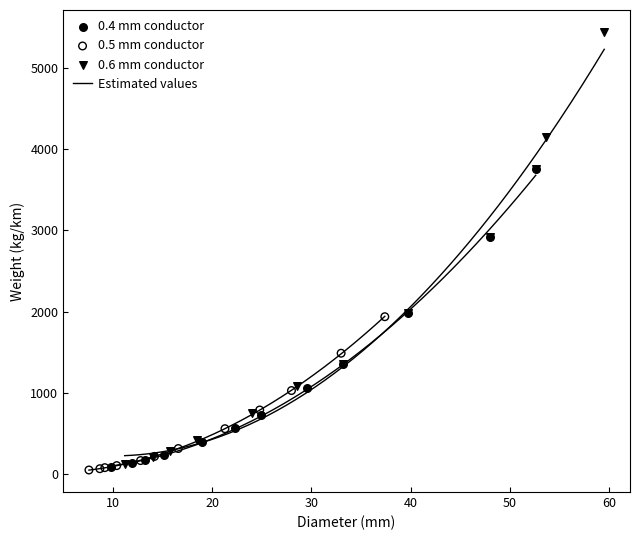

Which series reaches the maximum Y coordinate?

0.6 mm conductor